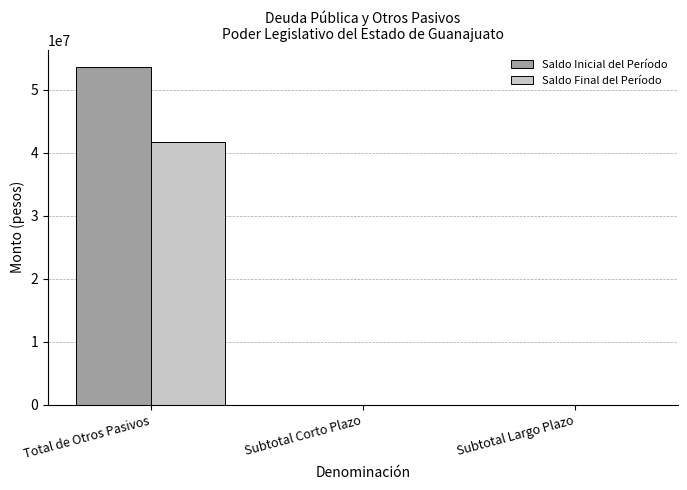

Which category has the highest value across all series?

Total de Otros Pasivos